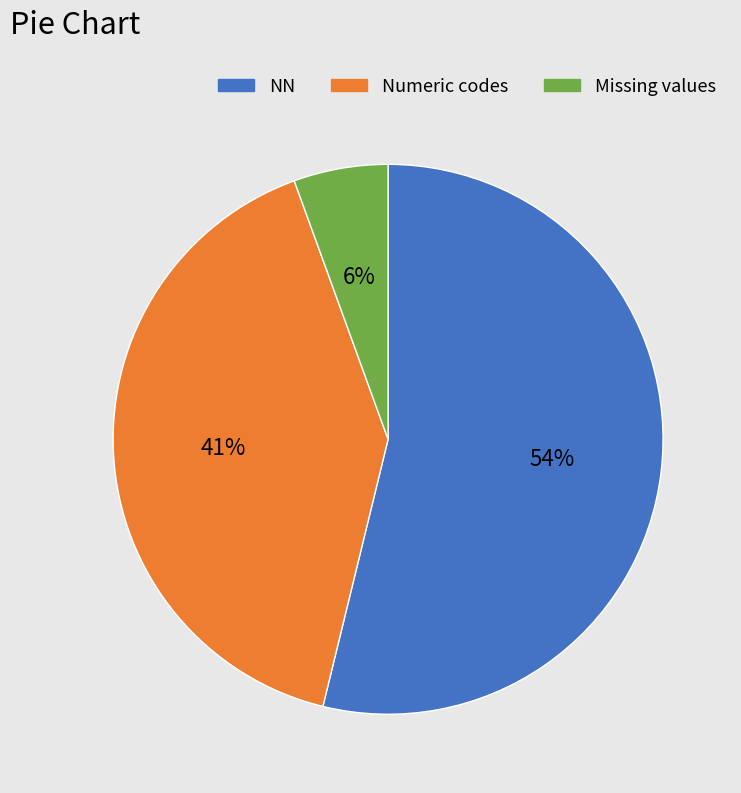

What is the ratio of the value at NN to the value at Numeric codes?

1.3